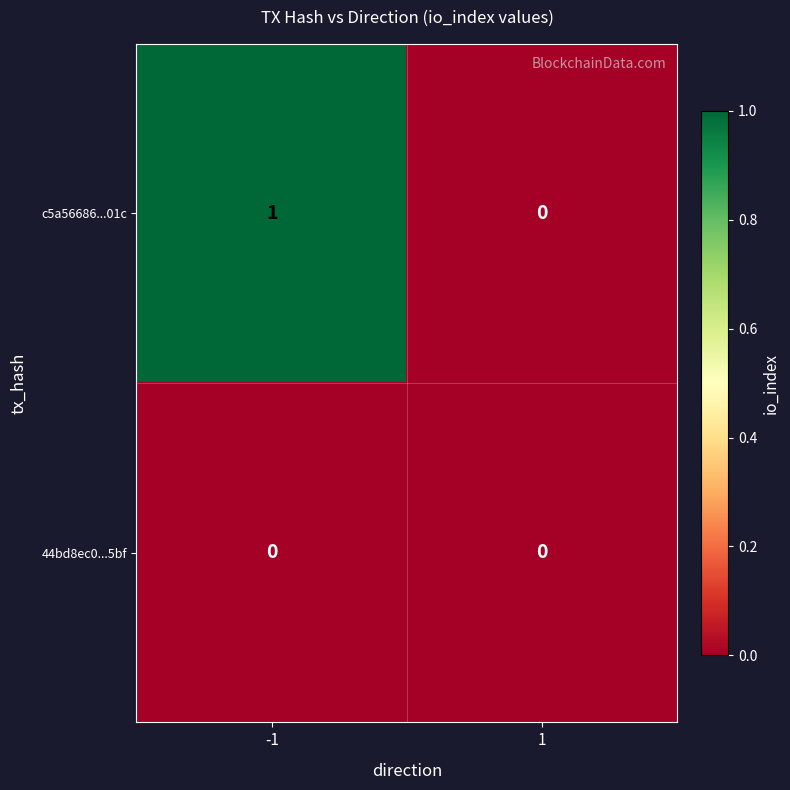

Reading left to right, transcribe all the data shown in this chart.

c5a56686...01c: 1	0
44bd8ec0...5bf: 0	0